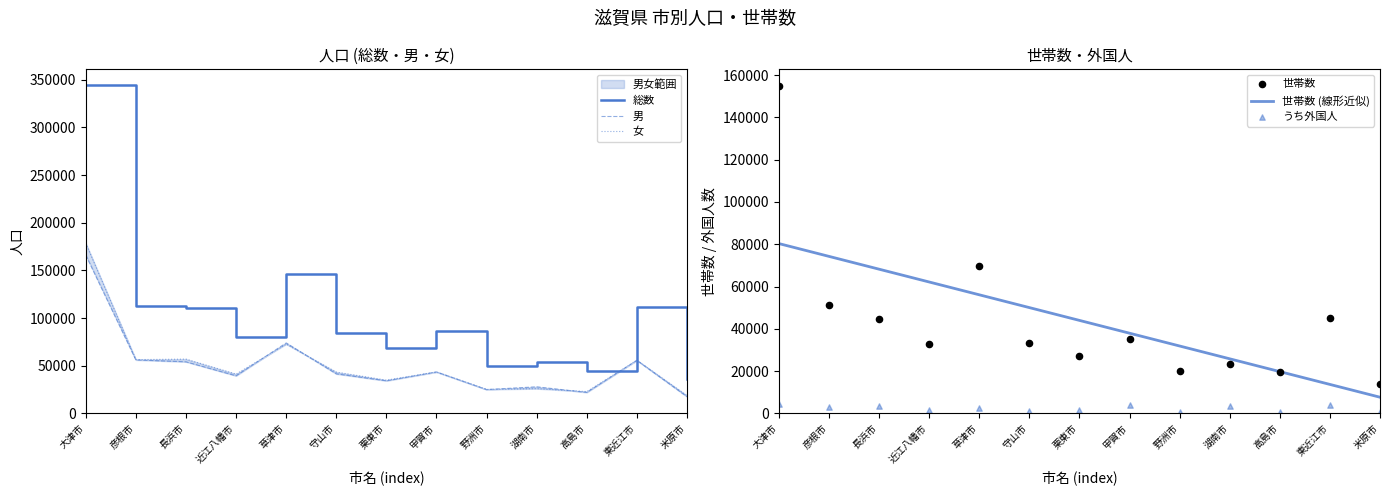

Which series has the largest total across all categories?

総数 (人口)